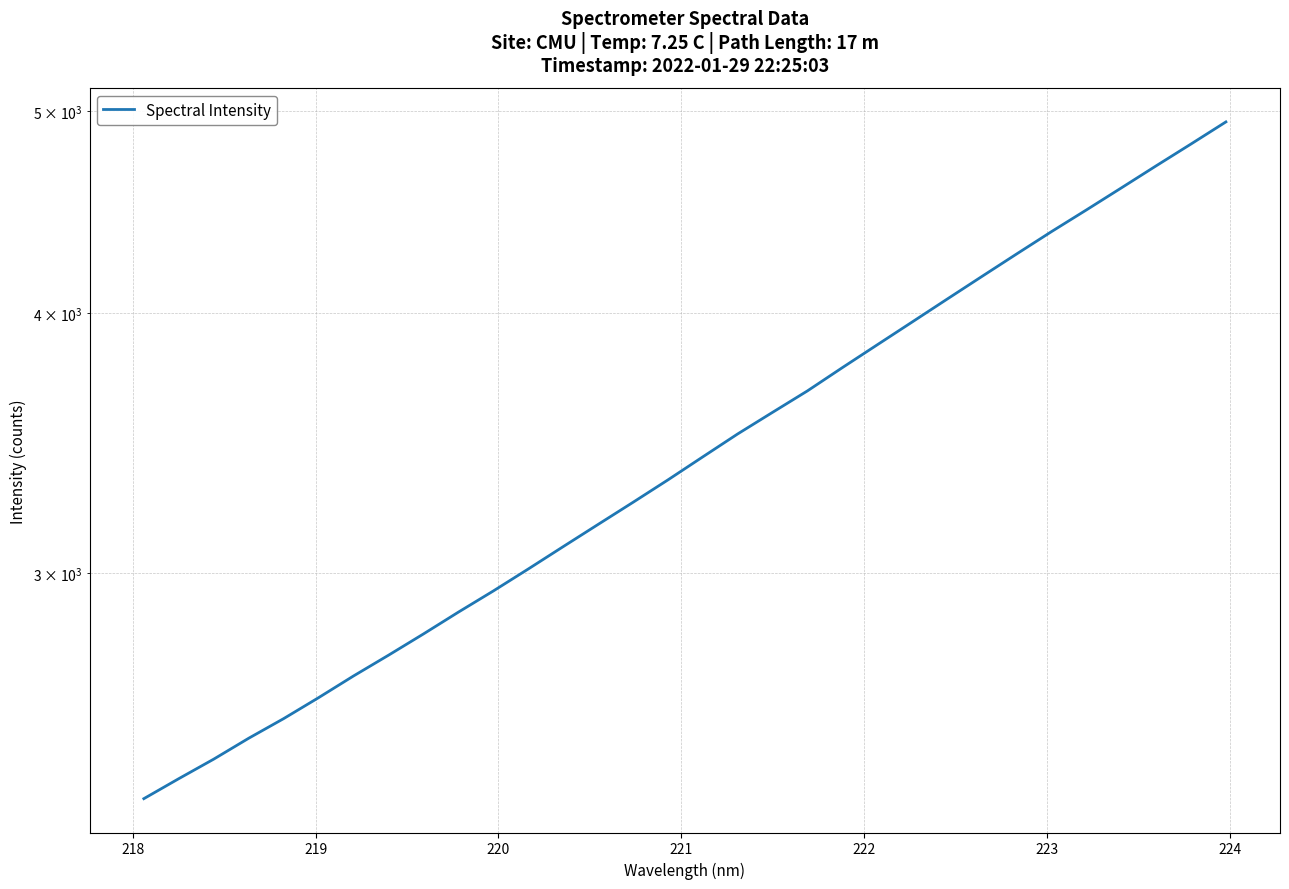

What is the greatest value displayed?

4942.0